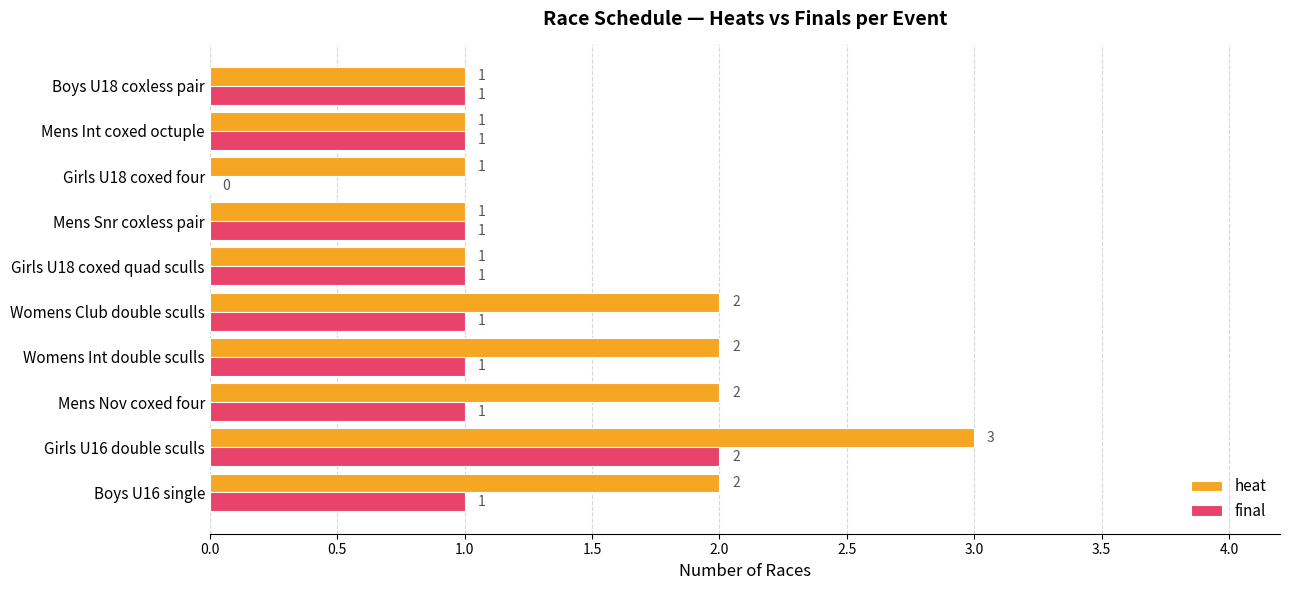

At which category does the chart reach its peak across all series?

Girls U16 double sculls